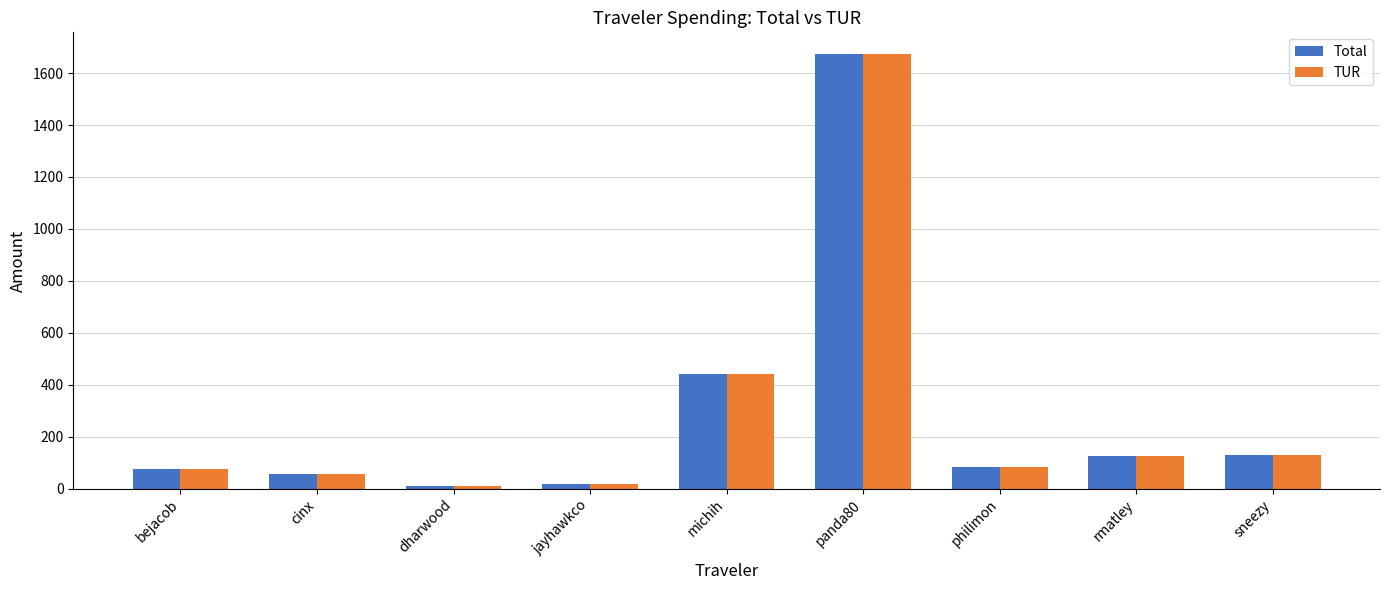

What is the approximate value of Total at sneezy?

131.2